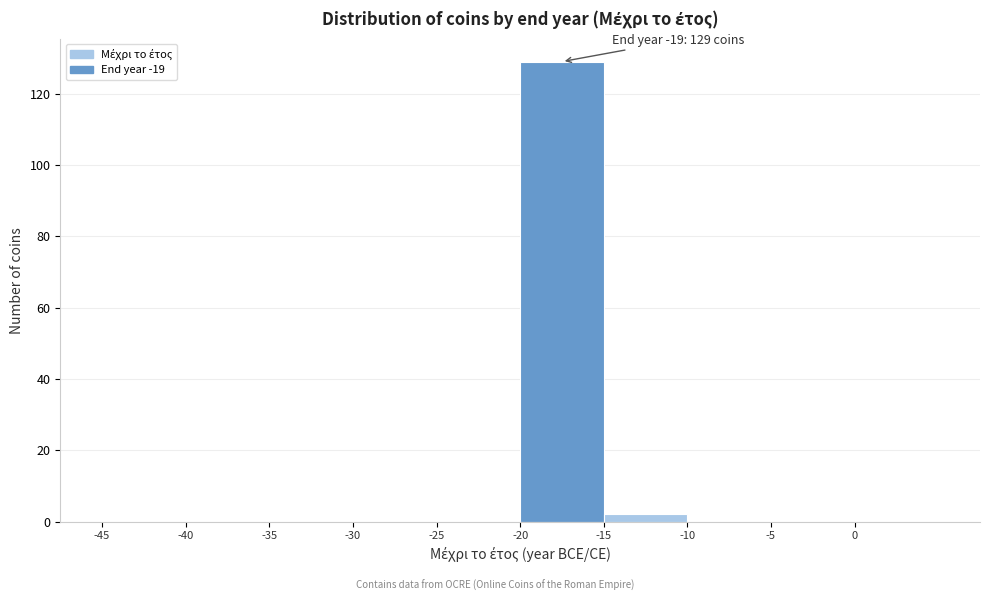

Which range on the x-axis has the tallest bar?

-20 to -15